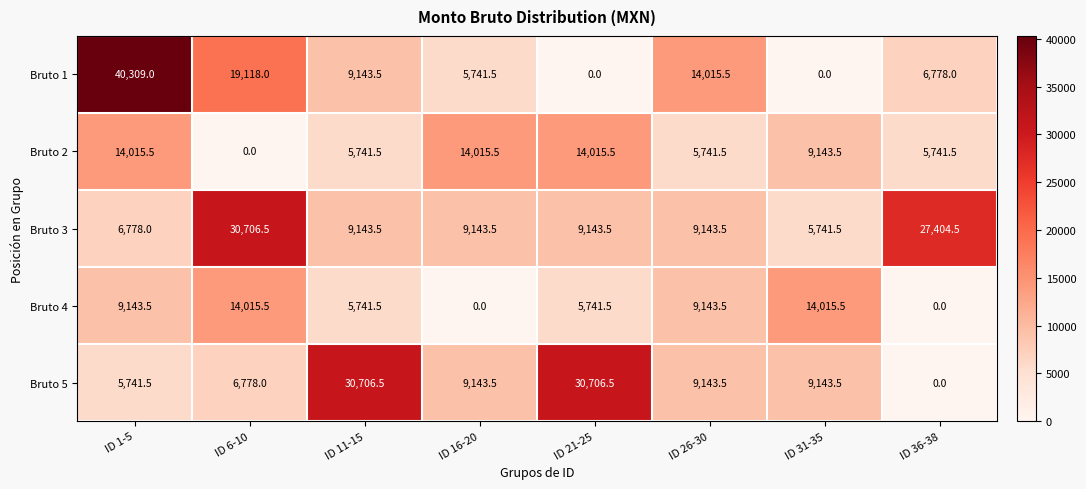

What is the sum of all Bruto 2 values?

68414.5